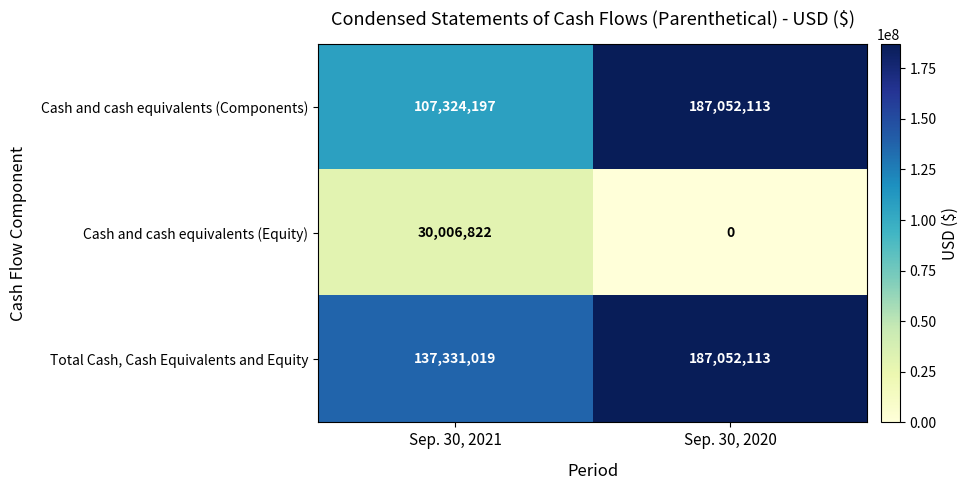

Count the number of data series in this chart.

3